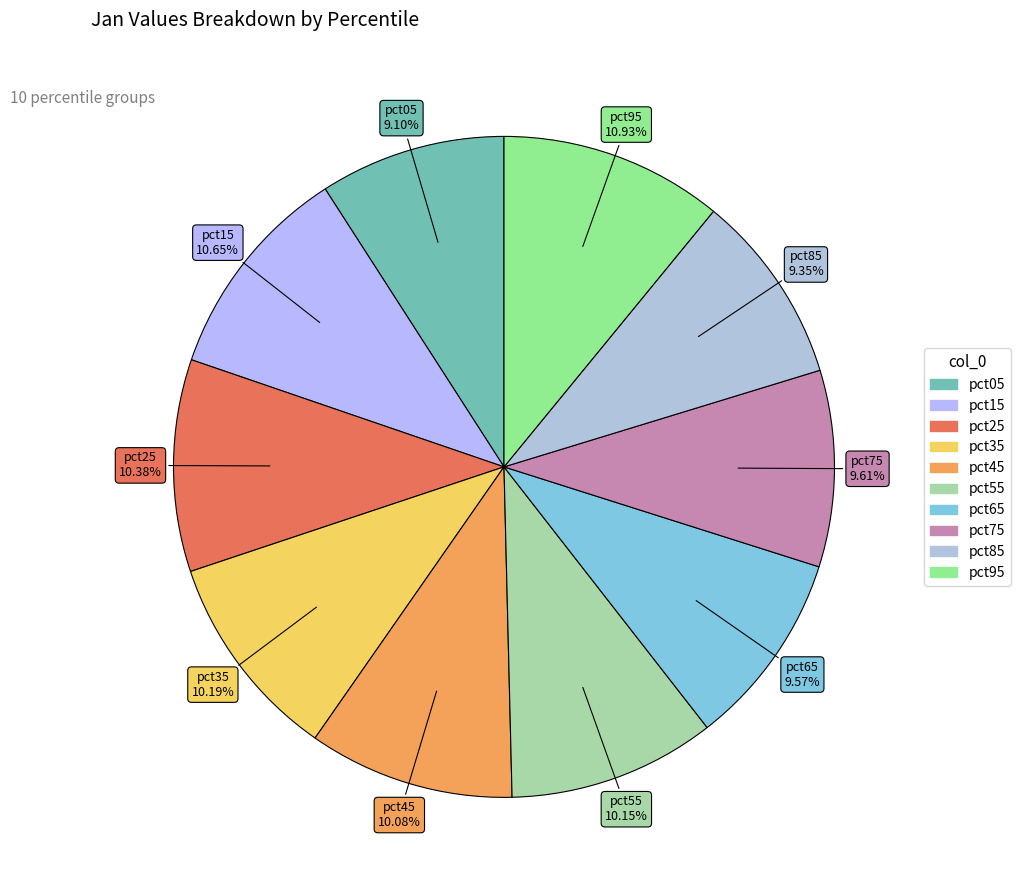

Between pct35 and pct95, which is larger?

pct95